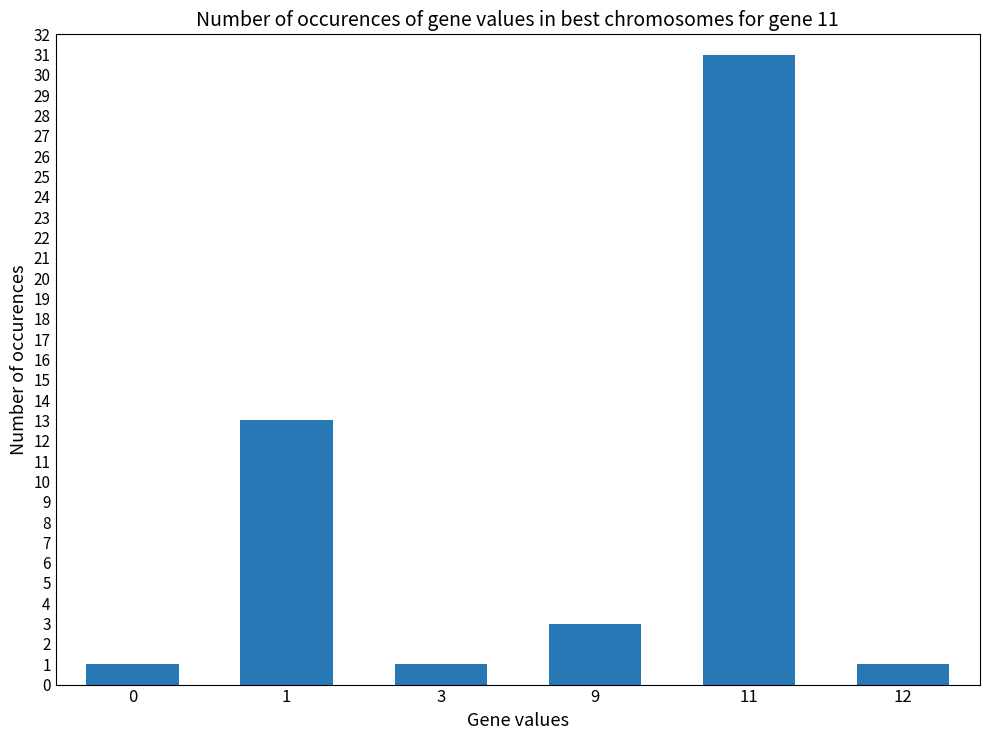

Are the bars horizontal?

No